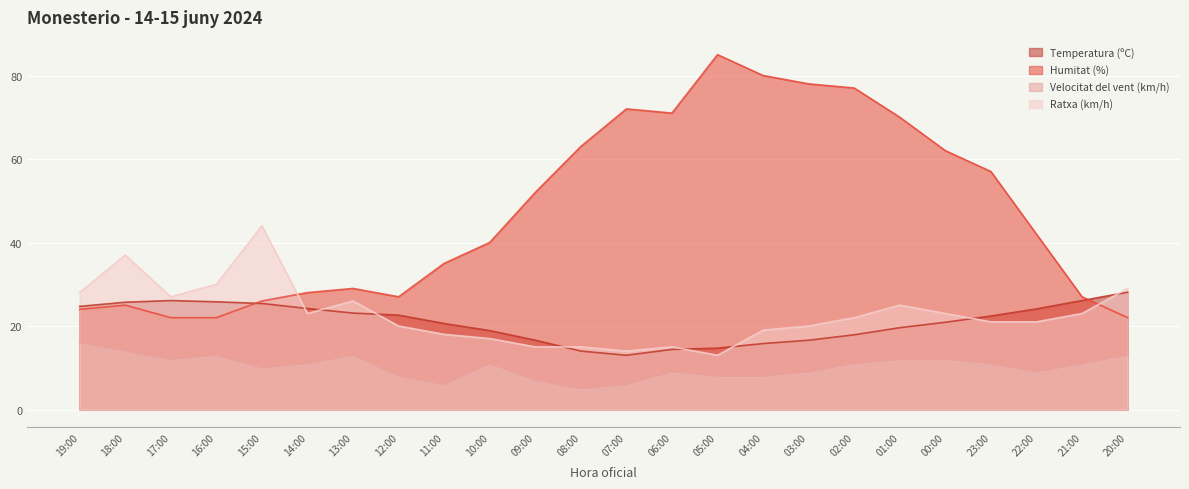

What is the average value of the Velocitat del vent (km/h) series?

10.2